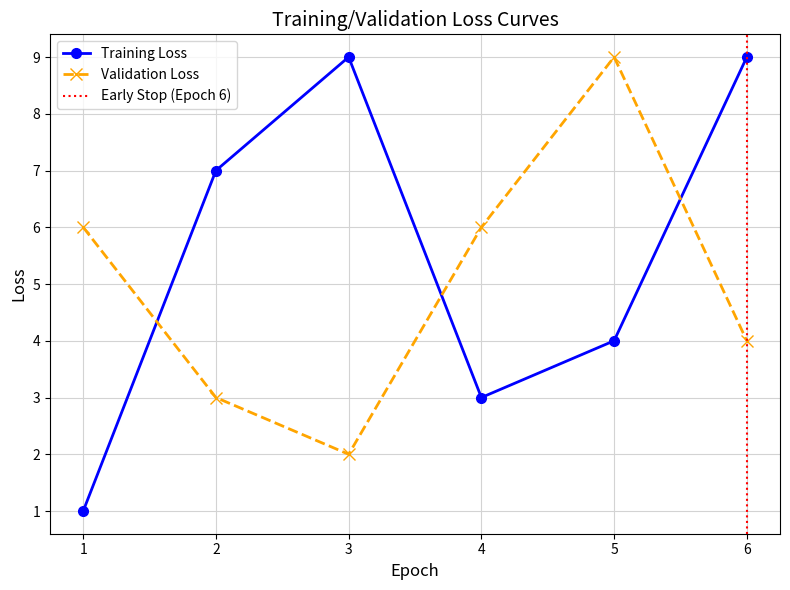

Rank the series by their average value, from highest to lowest.

Training Loss, Validation Loss